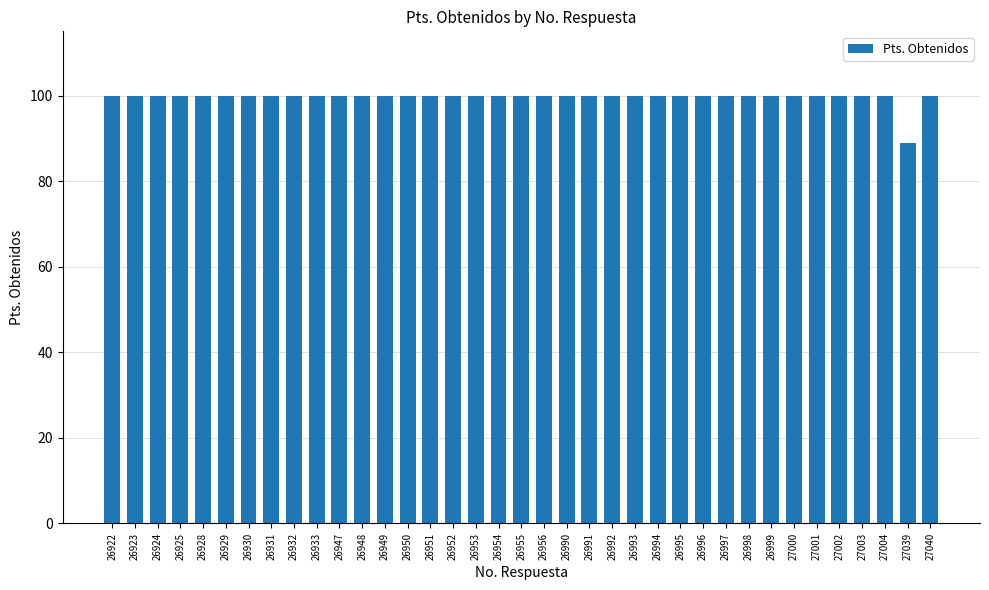

What is the maximum value shown in the chart?

100